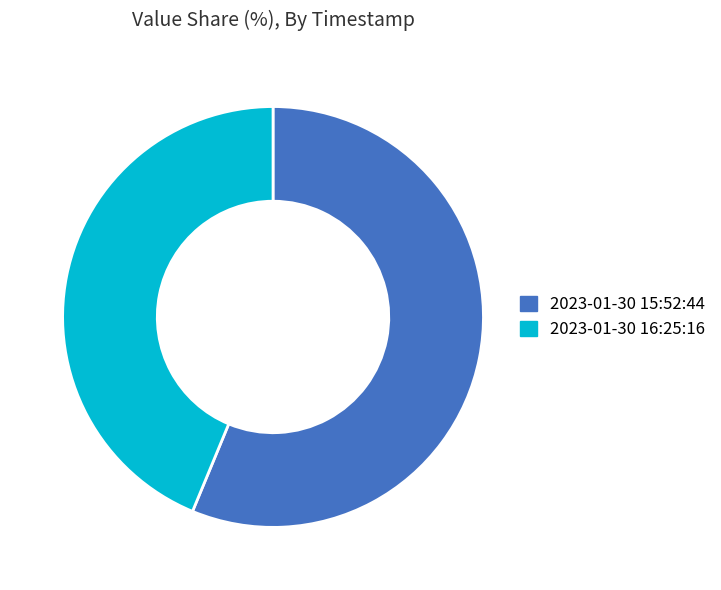

Does any single category account for the majority?

Yes